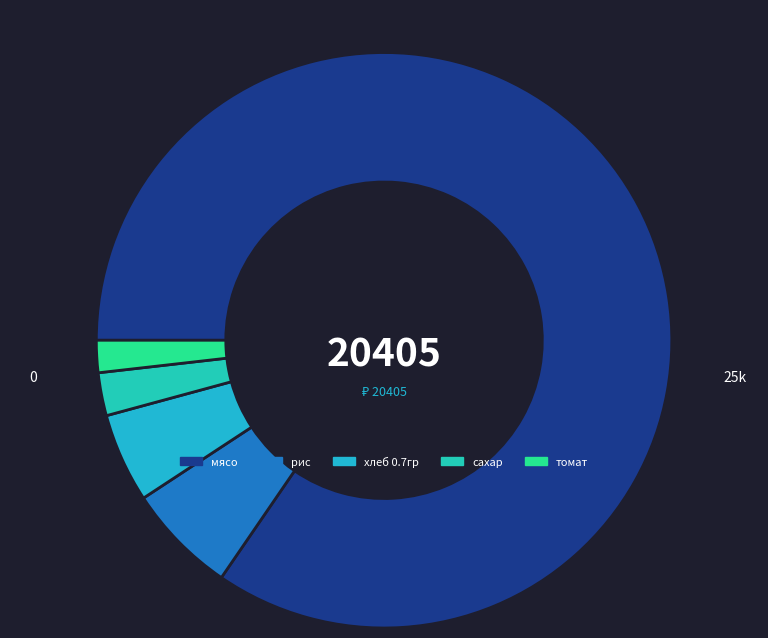

What is the smallest slice in the pie chart?

томат